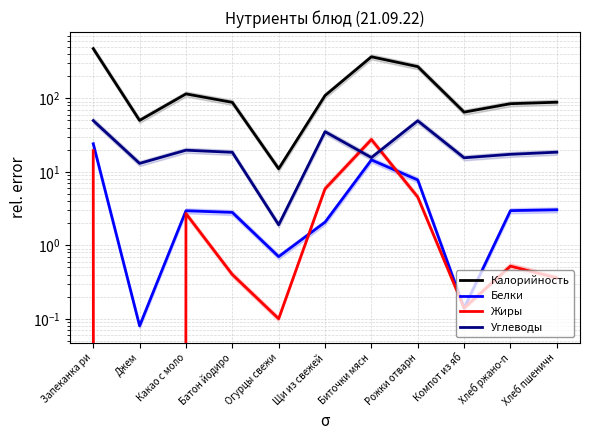

How many data points in Калорийность are above 88?

6